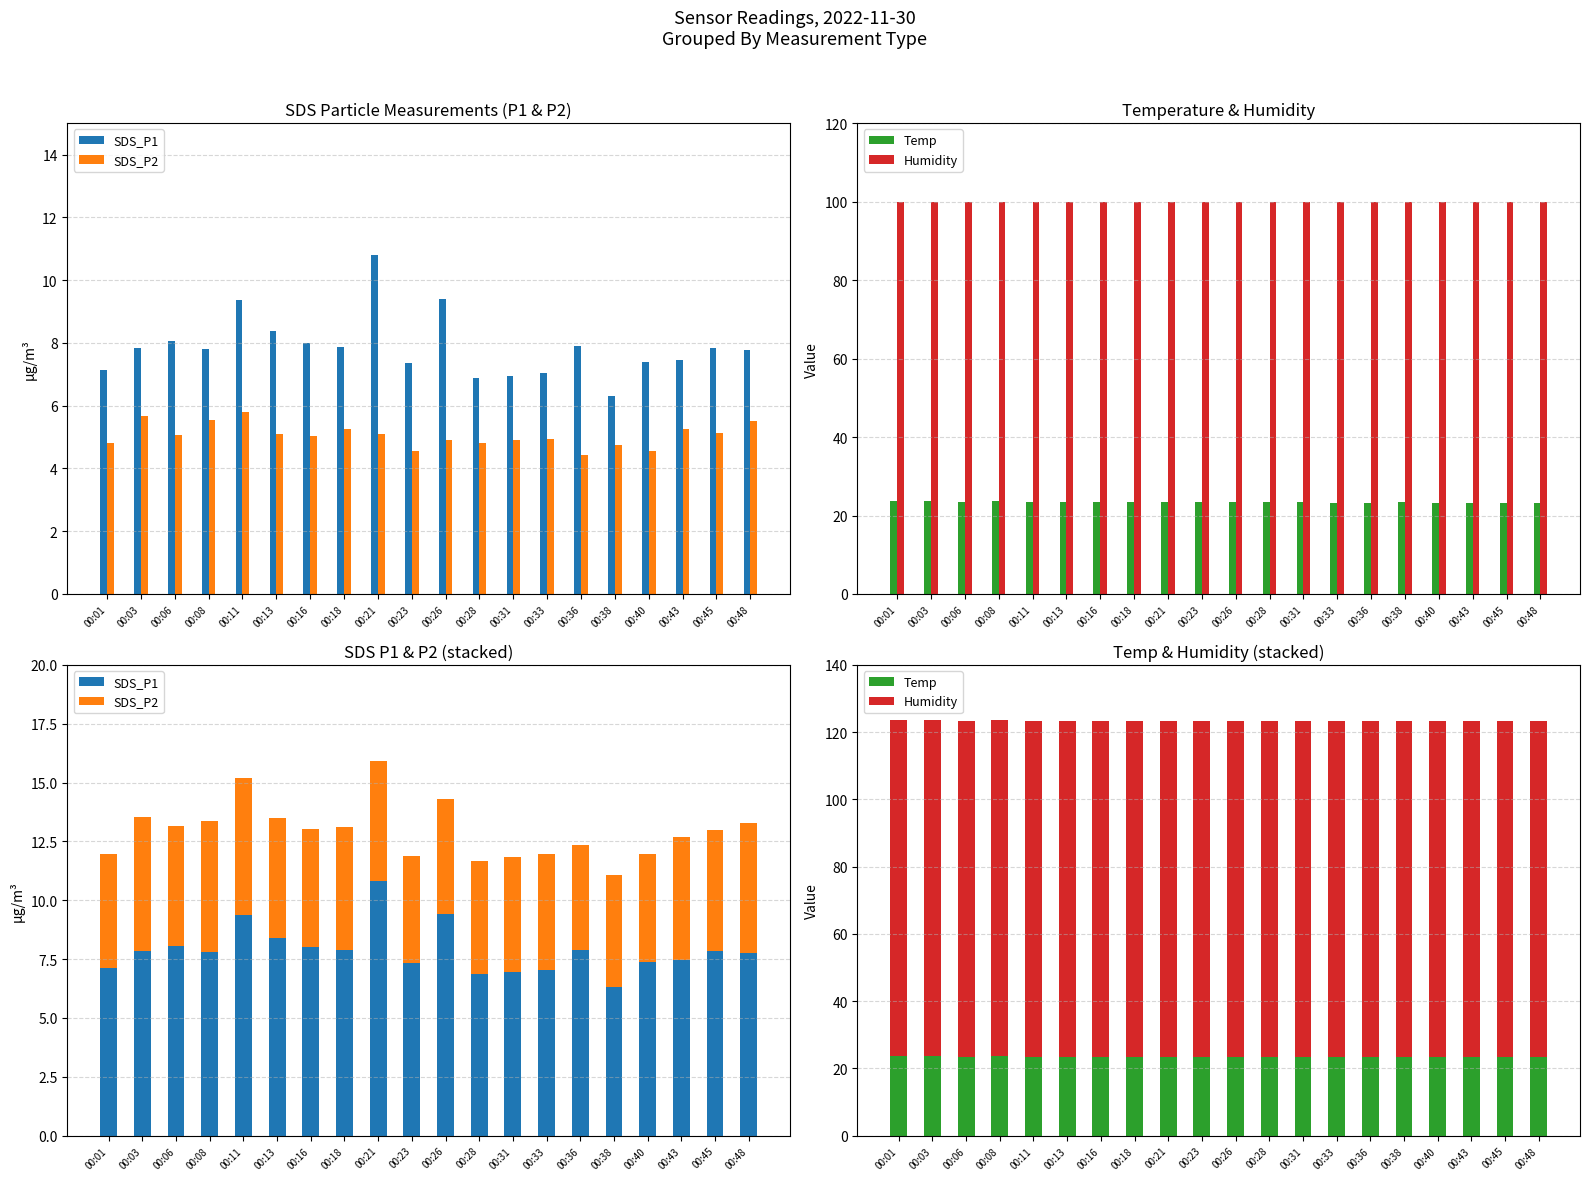

What is the sum of all Temp values?

468.7